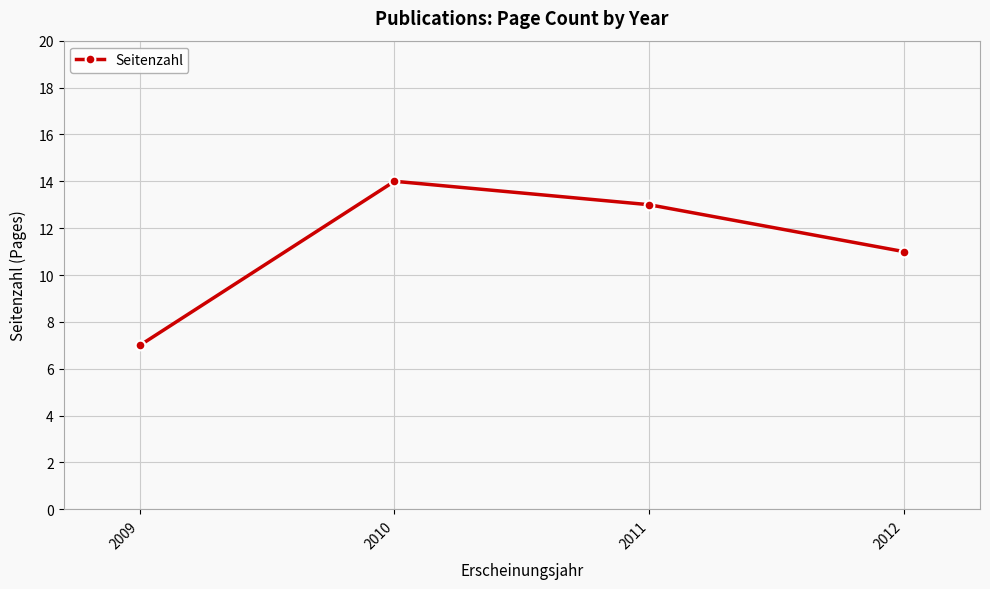

Where is the first local maximum?

2010